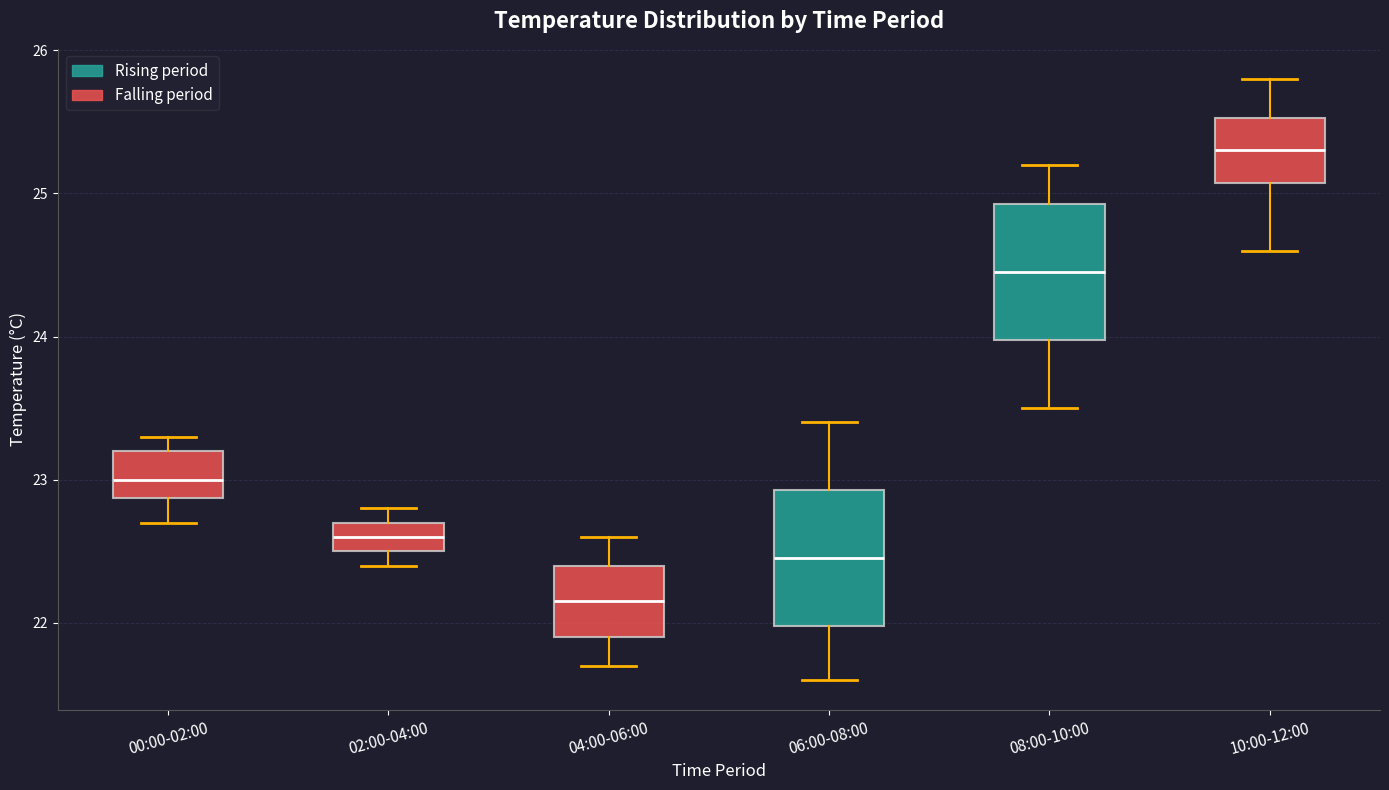

Where does the lower whisker of the box for 00:00-02:00 end on the y-axis? The values are not printed on the chart, so give them approximately, as read against the axis.

22.7